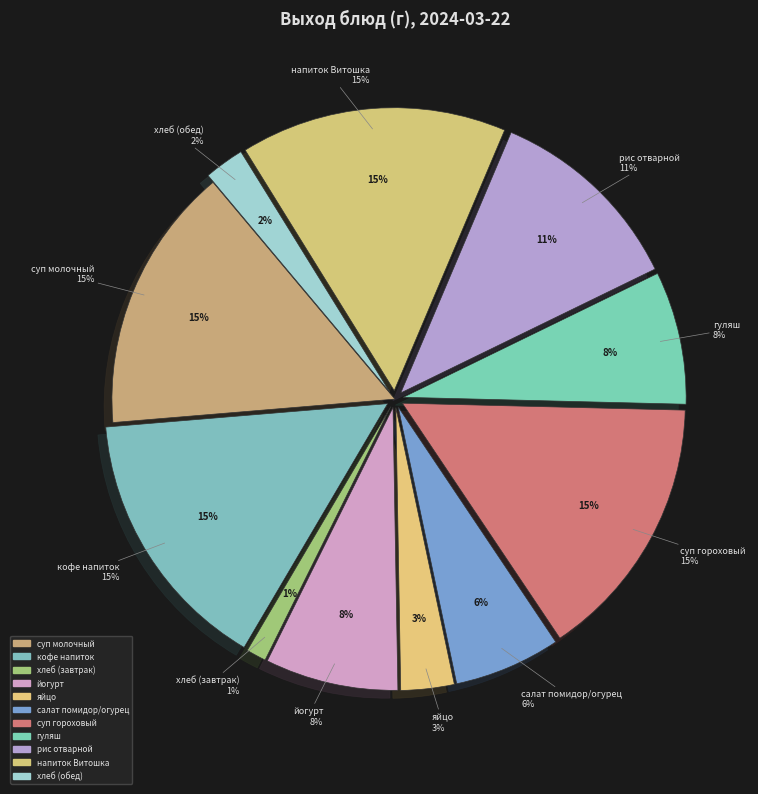

To the nearest percent, what percentage of the pie is яйцо?

3%